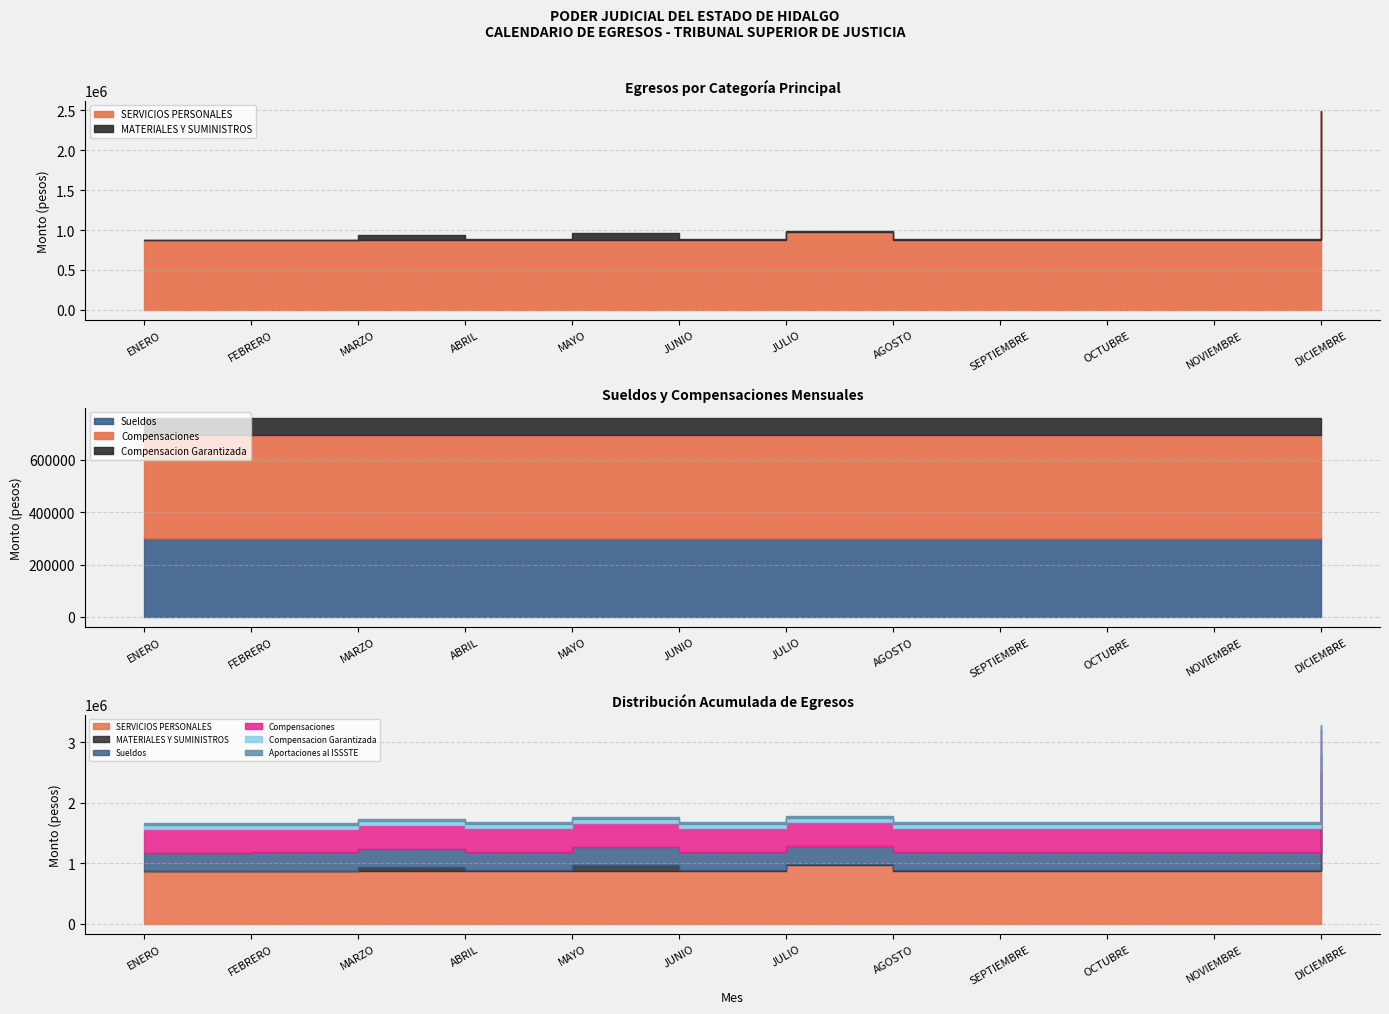

What is the average value of the SERVICIOS PERSONALES series?

1014790